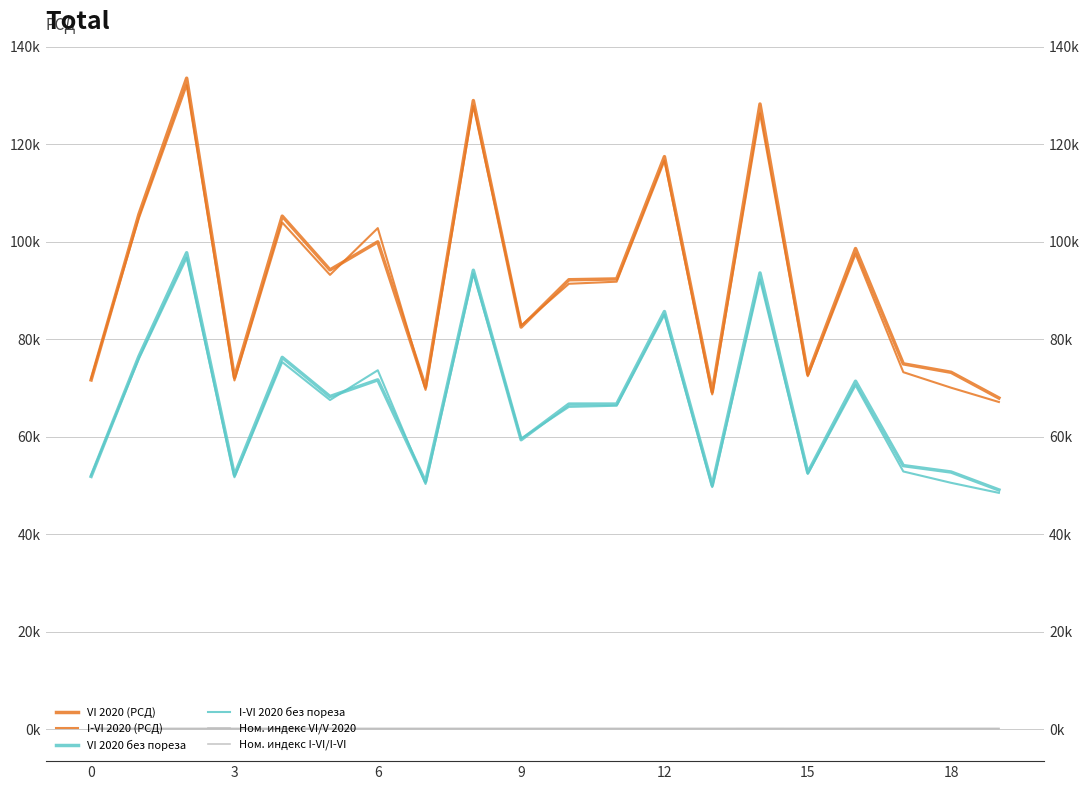

How many intersections are there between I-VI 2020 без пореза and VI 2020 без пореза?

5